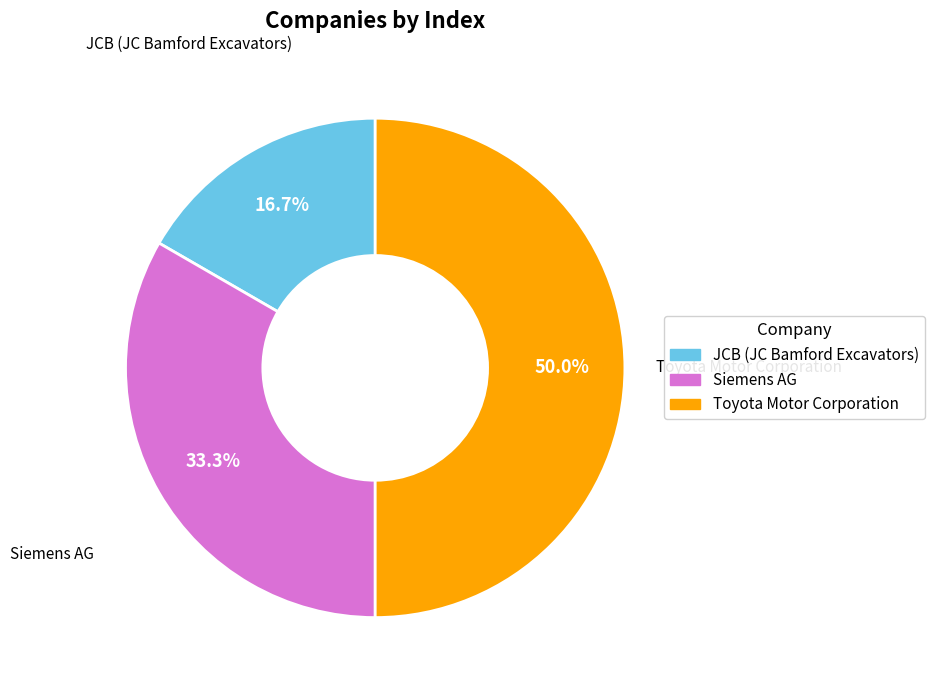

What percentage is the Siemens AG slice, to the nearest percent?

33%